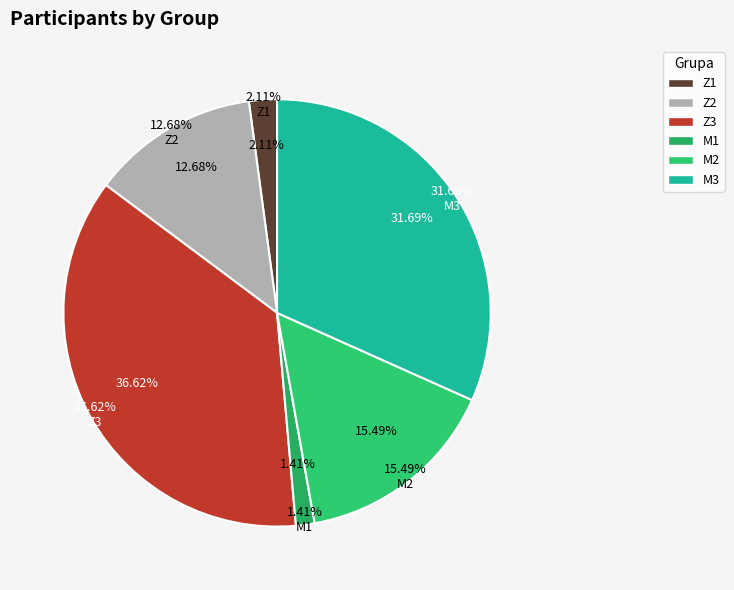

Rank the categories by value from lowest to highest.

M1, Z1, Z2, M2, M3, Z3